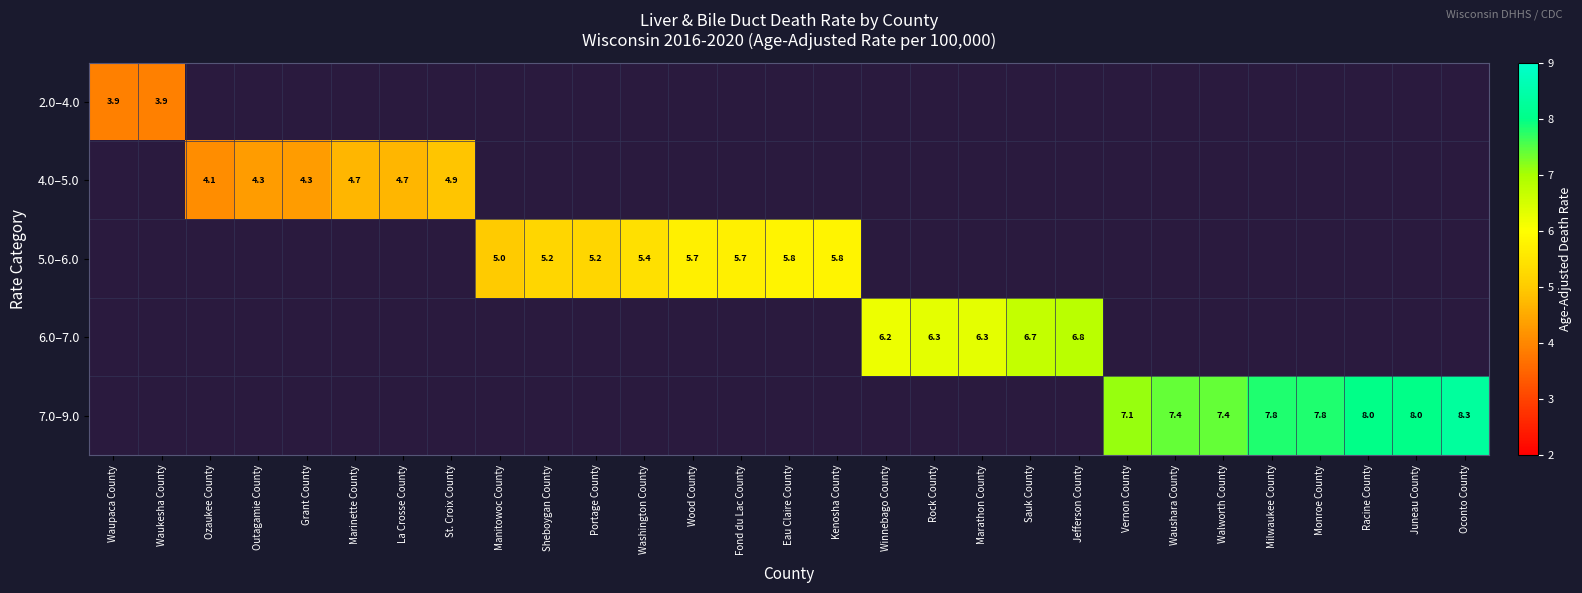

At which category does the chart reach its peak across all series?

Oconto County